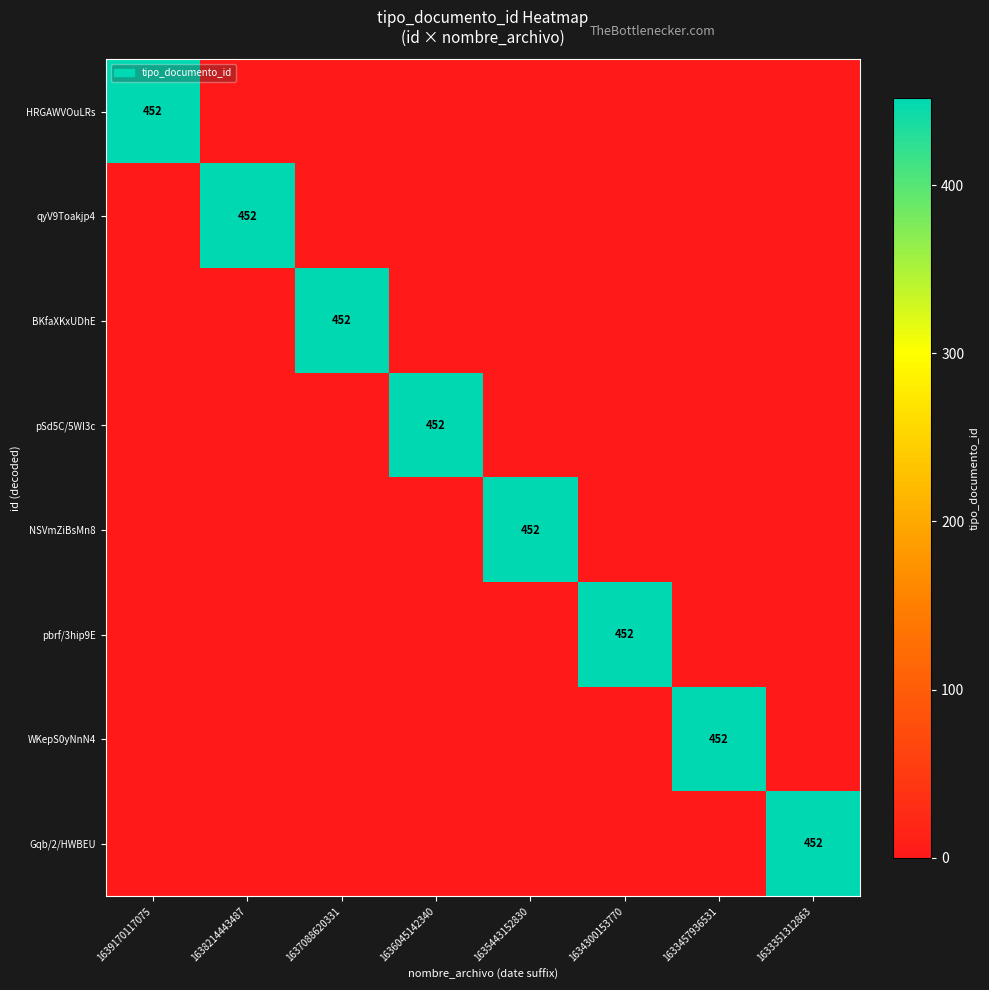

The value of Gqb/2/HWBEU at 1633351312863 is 452. True or false?

True